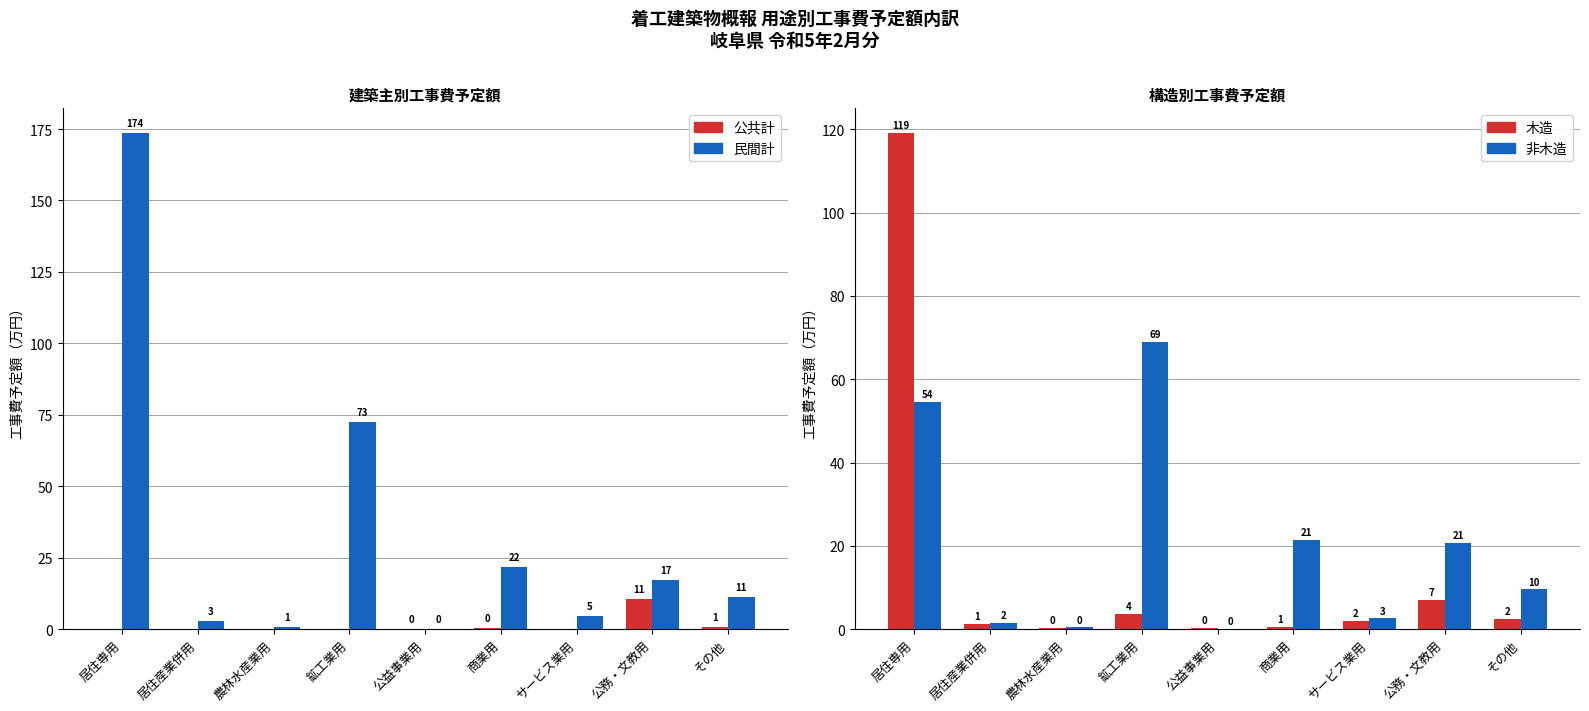

At which category is the sum across all series the highest?

居住専用